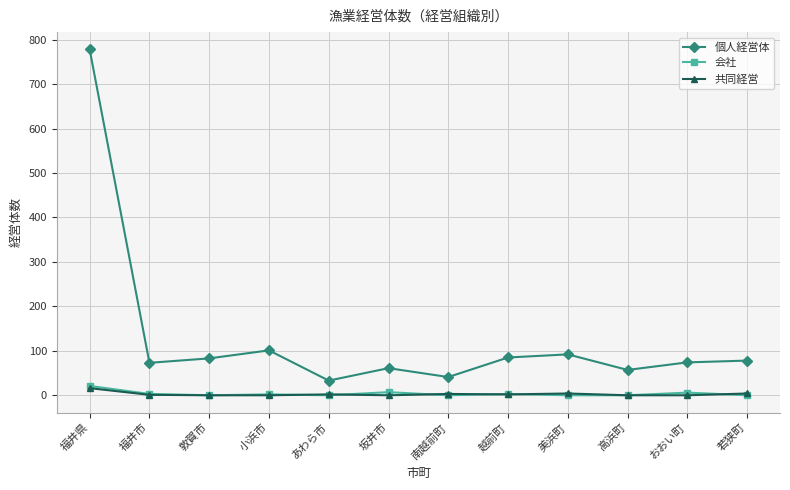

True or false: 個人経営体 and 会社 cross at least once.

False